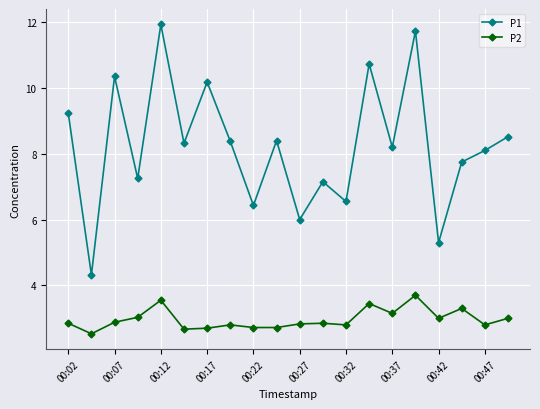

What is the value of the P1 point at the 1st from the left?

9.2